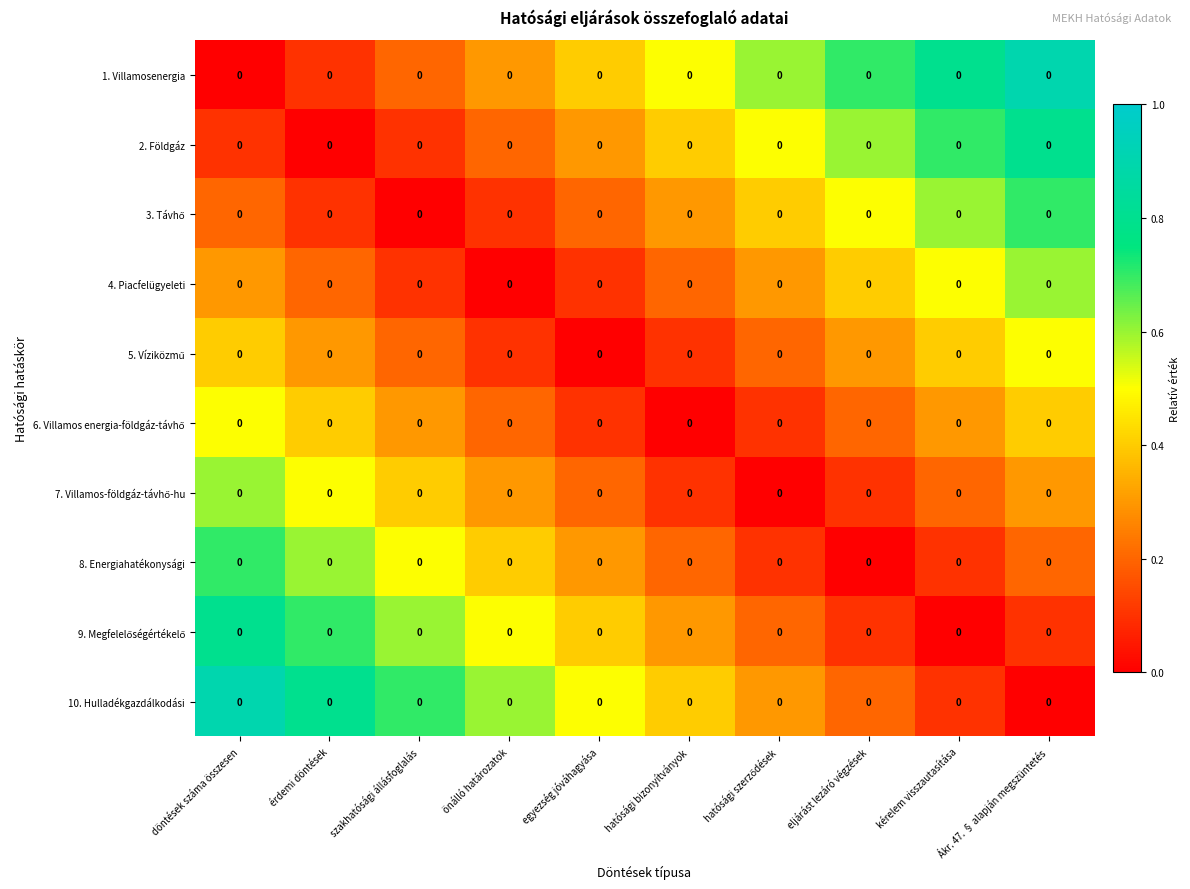

The value of 2. Földgáz at hatósági szerződések is 0.3. True or false?

False